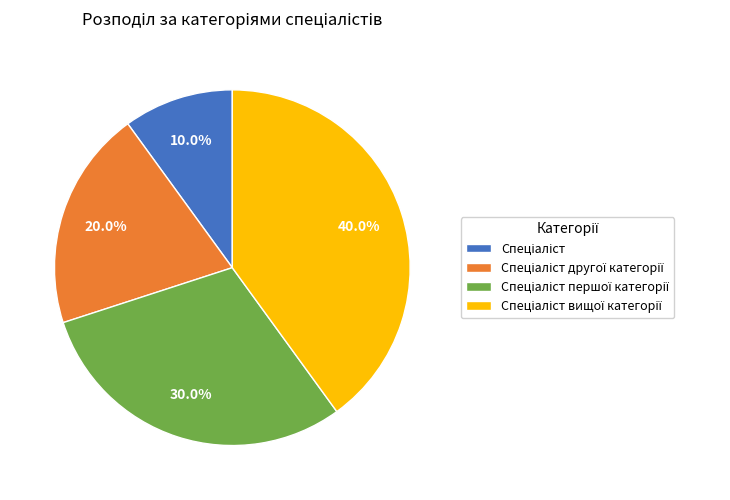

Is there a majority slice in this chart?

No